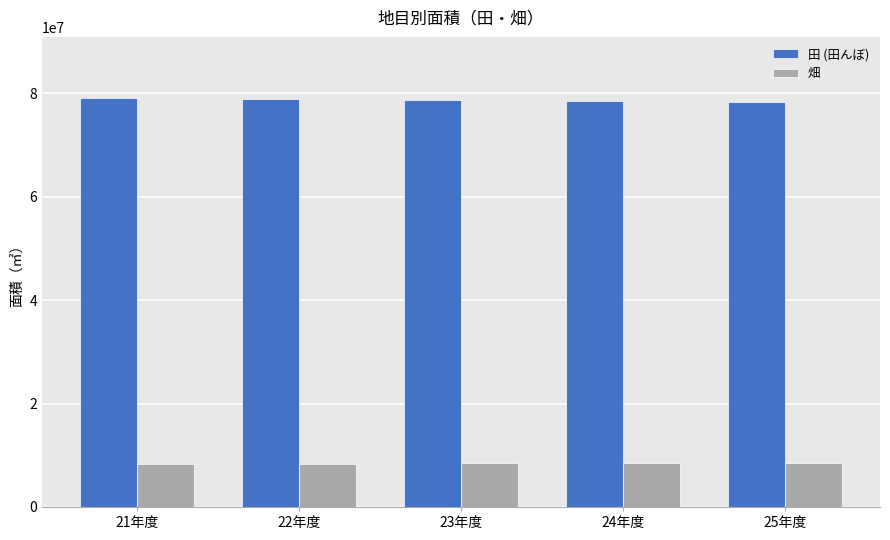

What is the minimum value for 田 (田んぼ)?

78361224